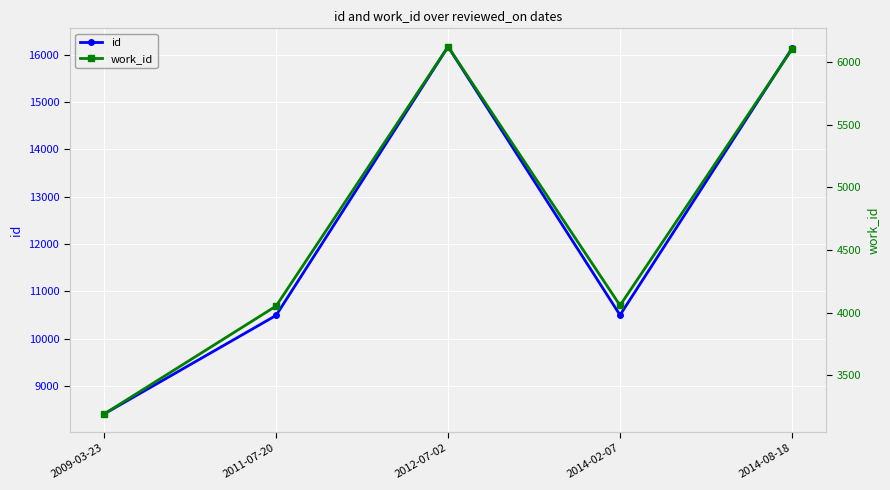

Which series has the widest spread of values?

id